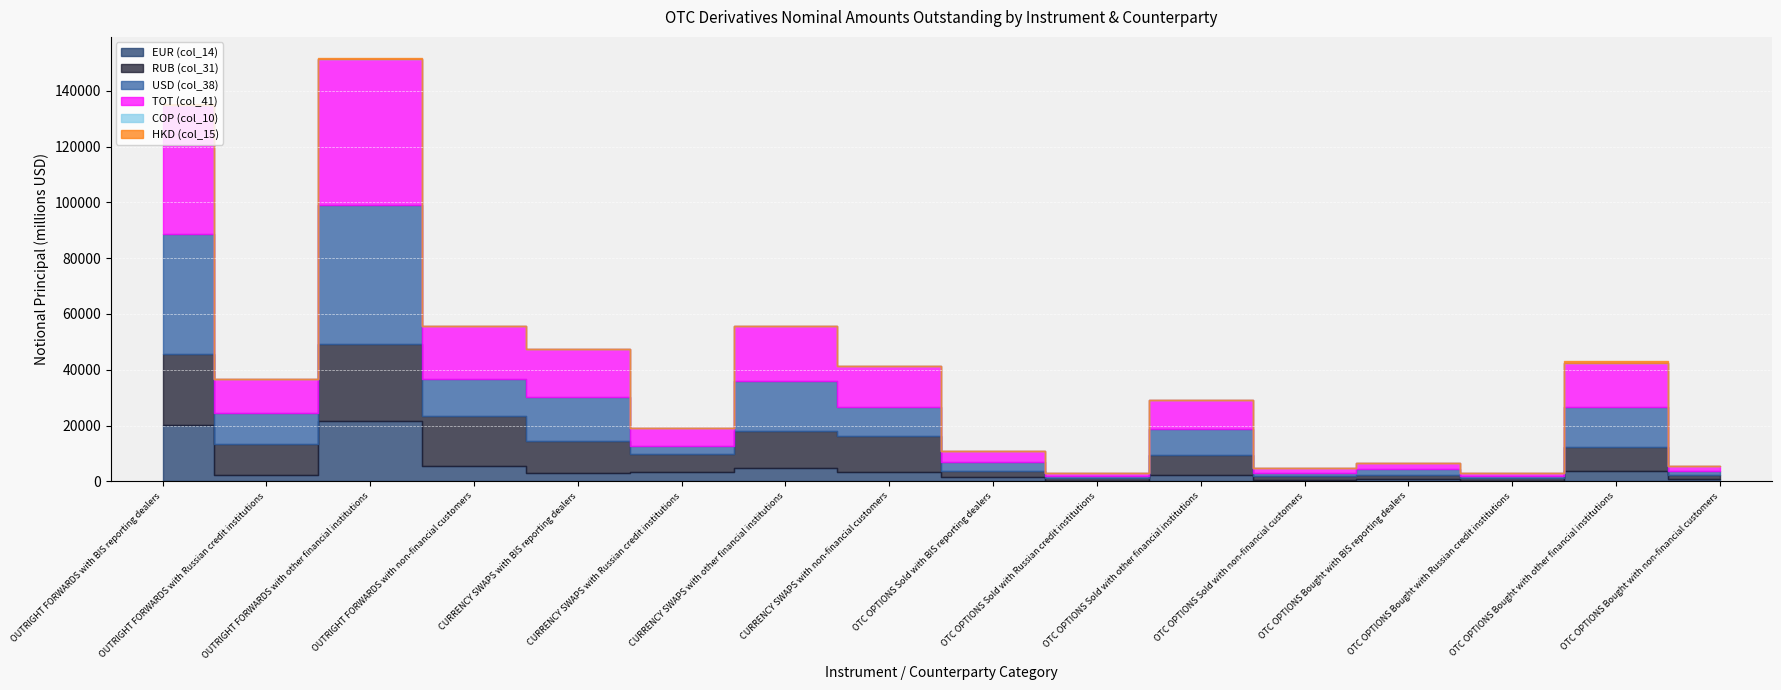

Is it true that RUB (col_31) equals 11185.8 at OUTRIGHT FORWARDS with Russian credit institutions?

True